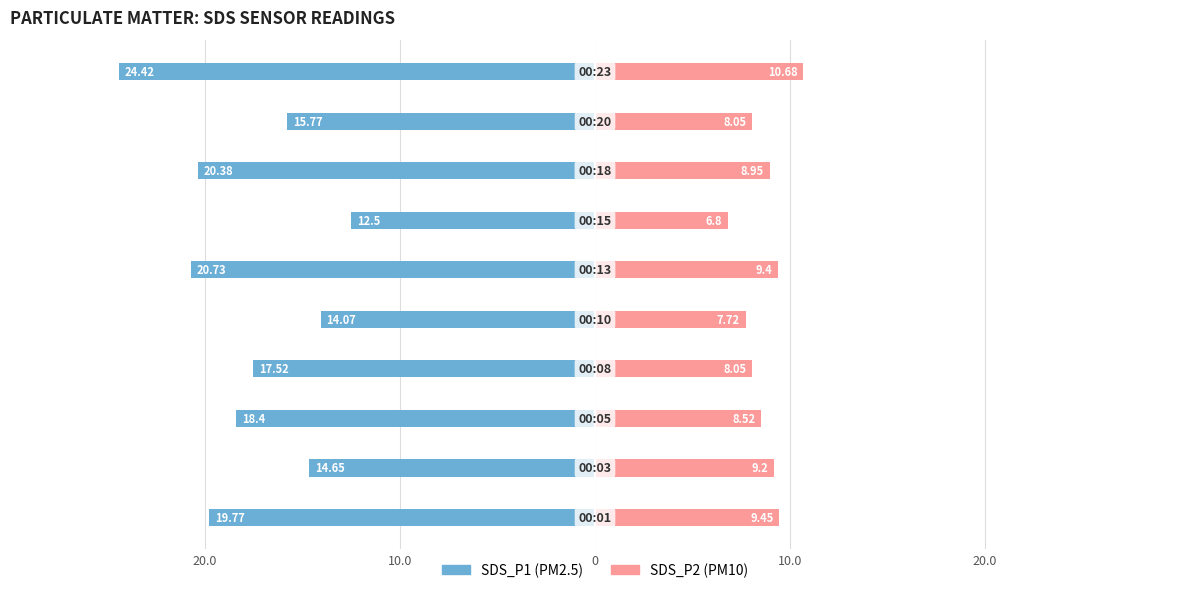

Between 0 and 9, which series saw the biggest shift?

SDS_P1